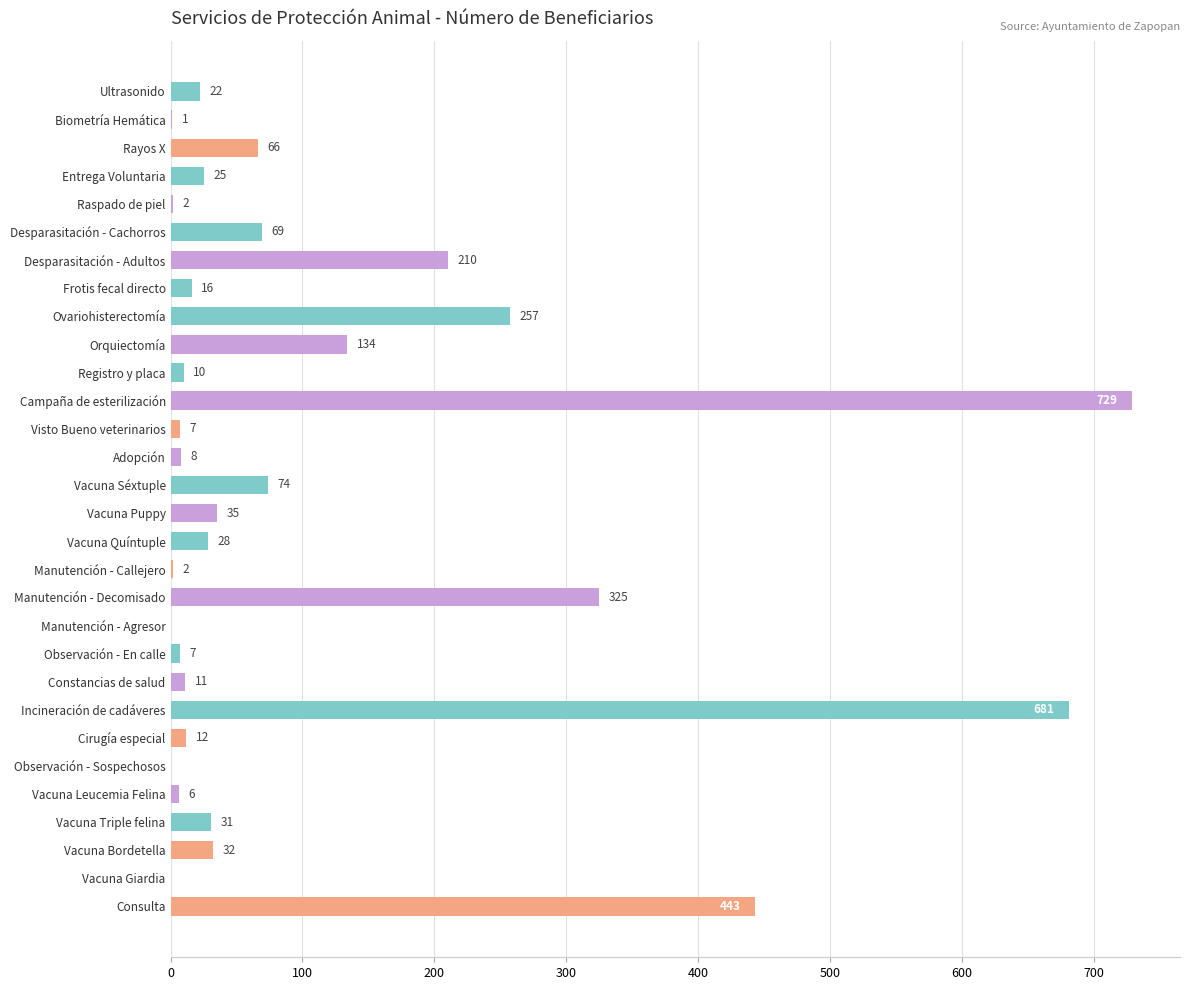

Where is the data nearest to the value 364?

Manutención - Decomisado